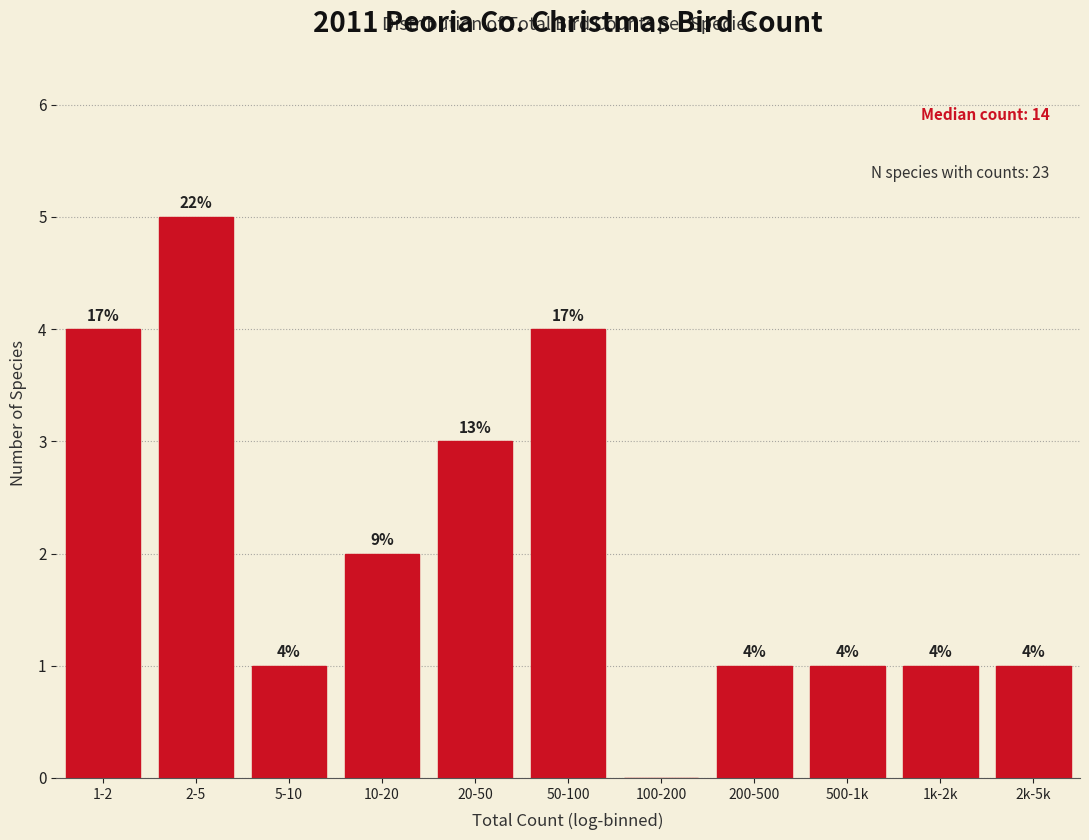

Reading left to right, extract all data points from this chart.

1-2=4	2-5=5	5-10=1	10-20=2	20-50=3	50-100=4	100-200=0	200-500=1	500-1k=1	1k-2k=1	2k-5k=1